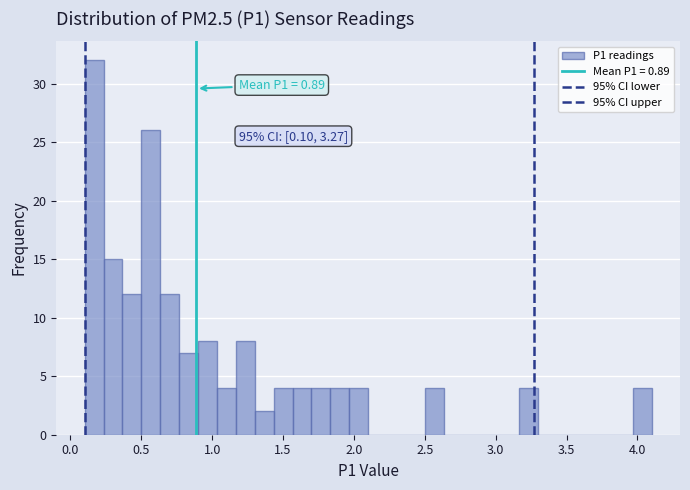

Read against the x-axis, roughly where is the centre of the tallest bar?

0.15